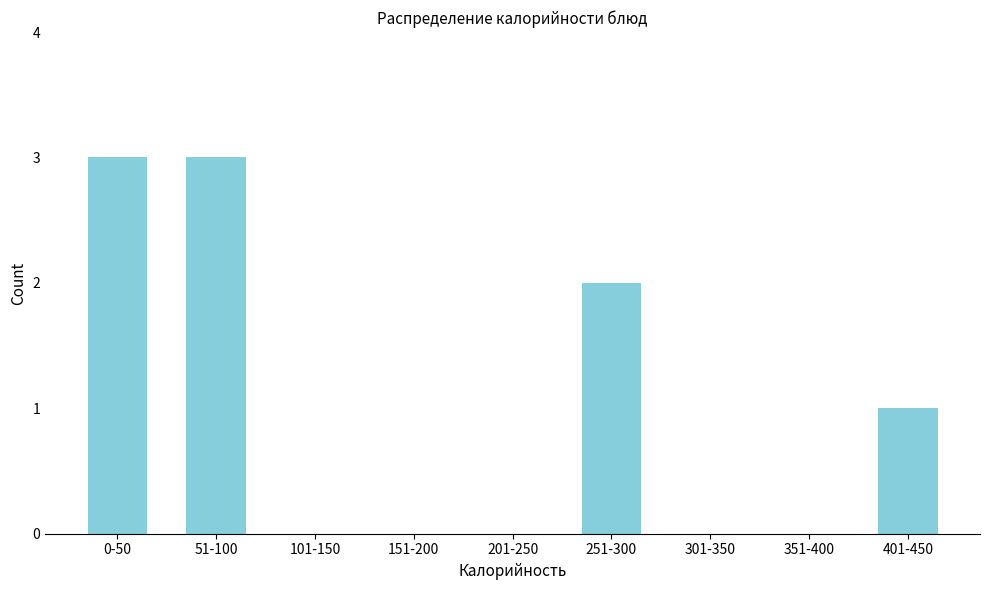

Reading left to right, list all the values displayed in this chart.

0-50=3	51-100=3	101-150=0	151-200=0	201-250=0	251-300=2	301-350=0	351-400=0	401-450=1